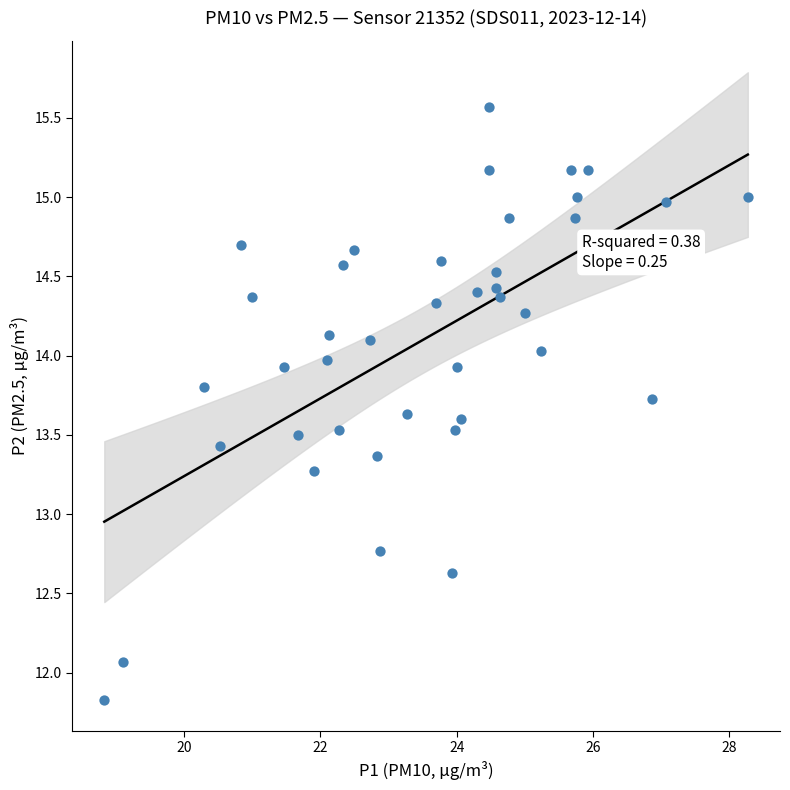

What is the range of X values (max minus min)?

9.4